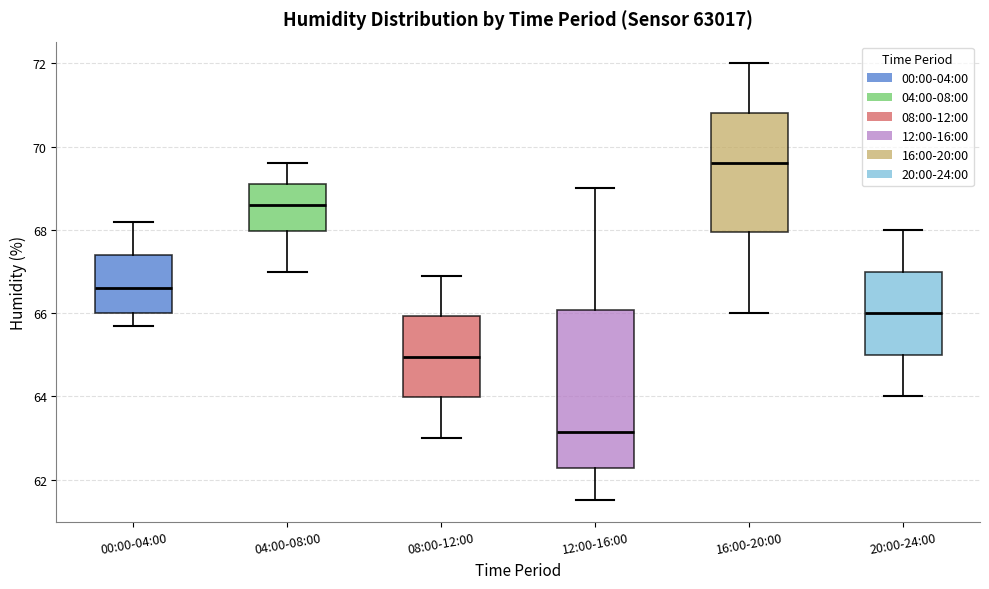

Which box has the lowest median line?

12:00-16:00